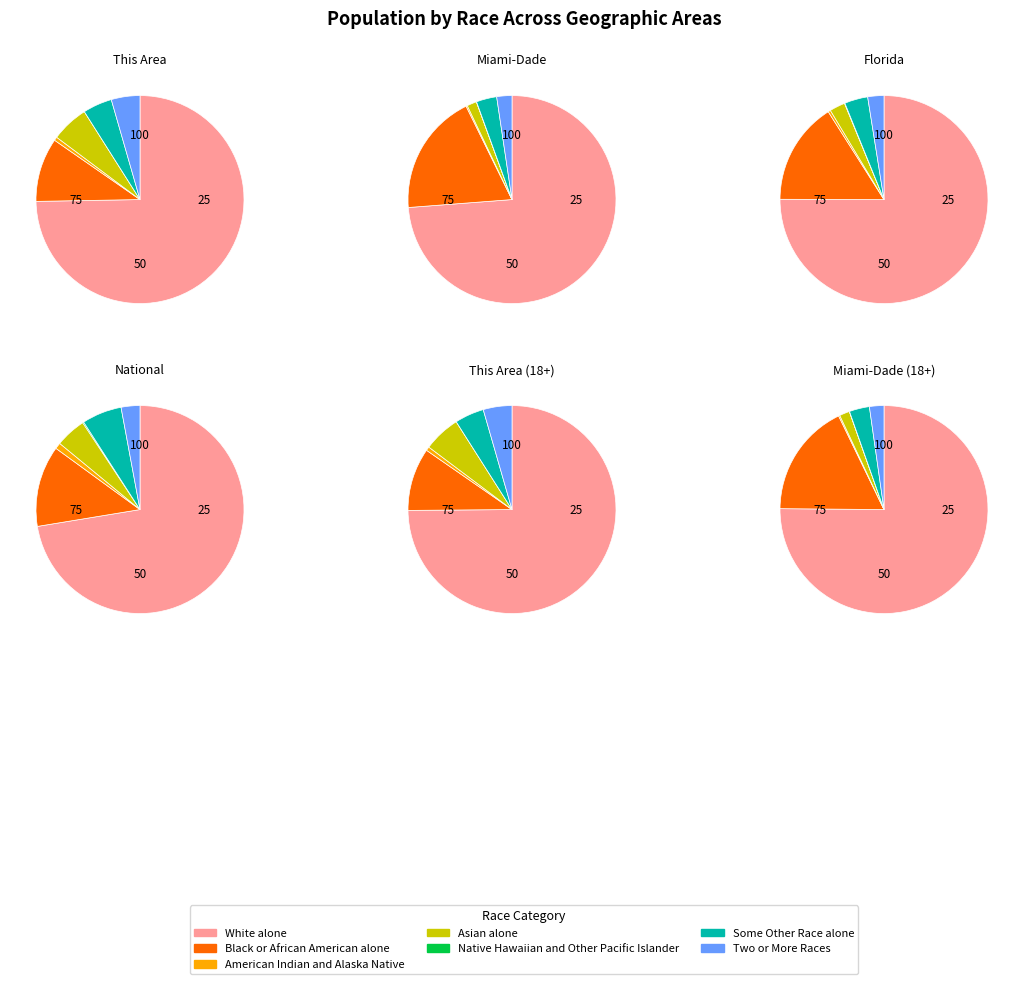

To the nearest percent, what is the combined percentage of Two or More Races and Asian alone?

10%